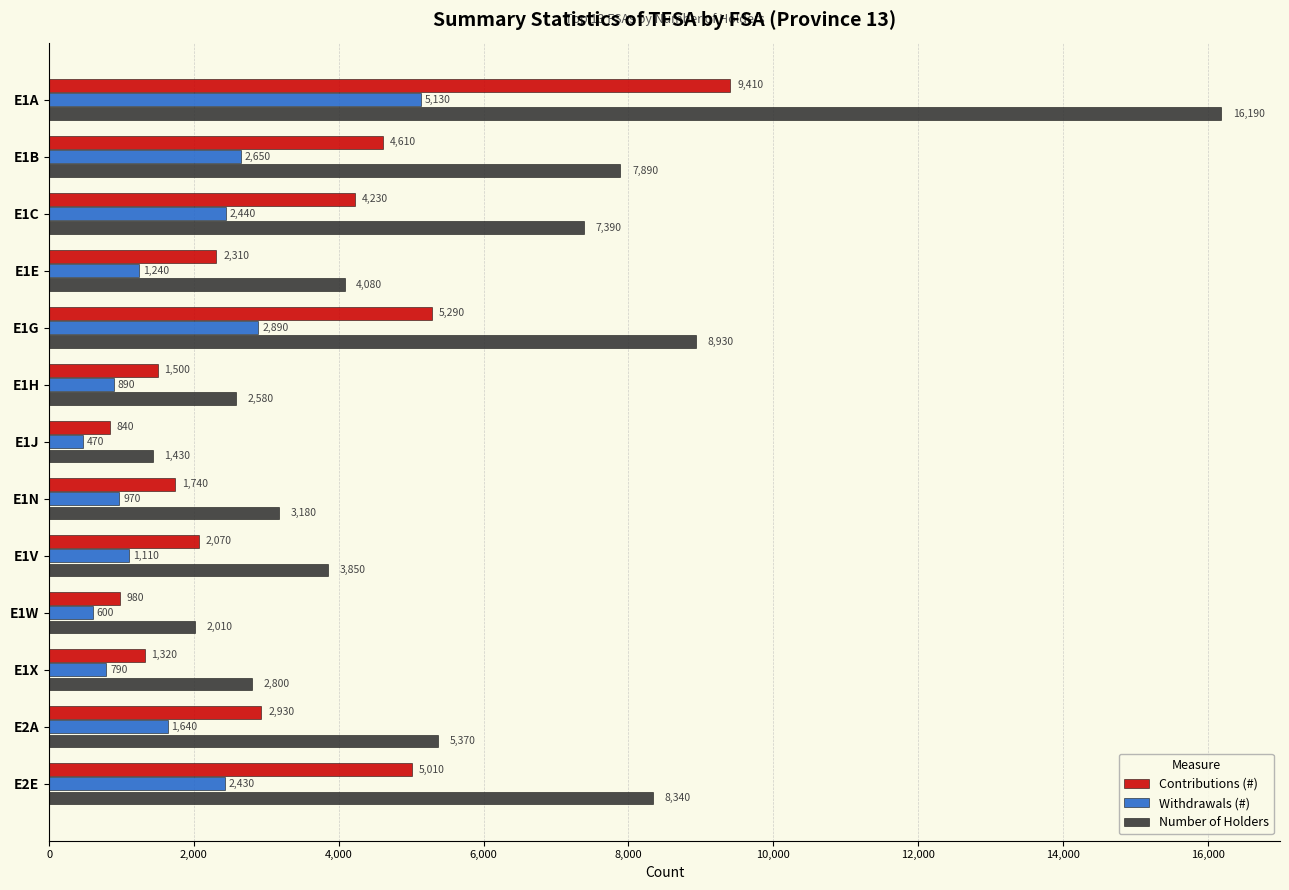

Which series has the widest spread of values?

Number of Holders